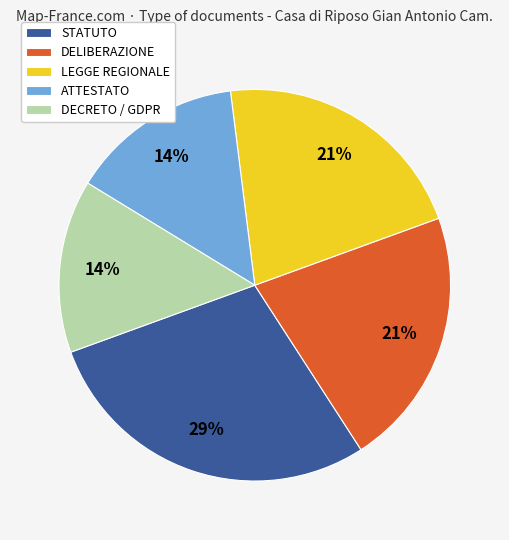

Is it true that LEGGE REGIONALE is 21% of the pie?

True